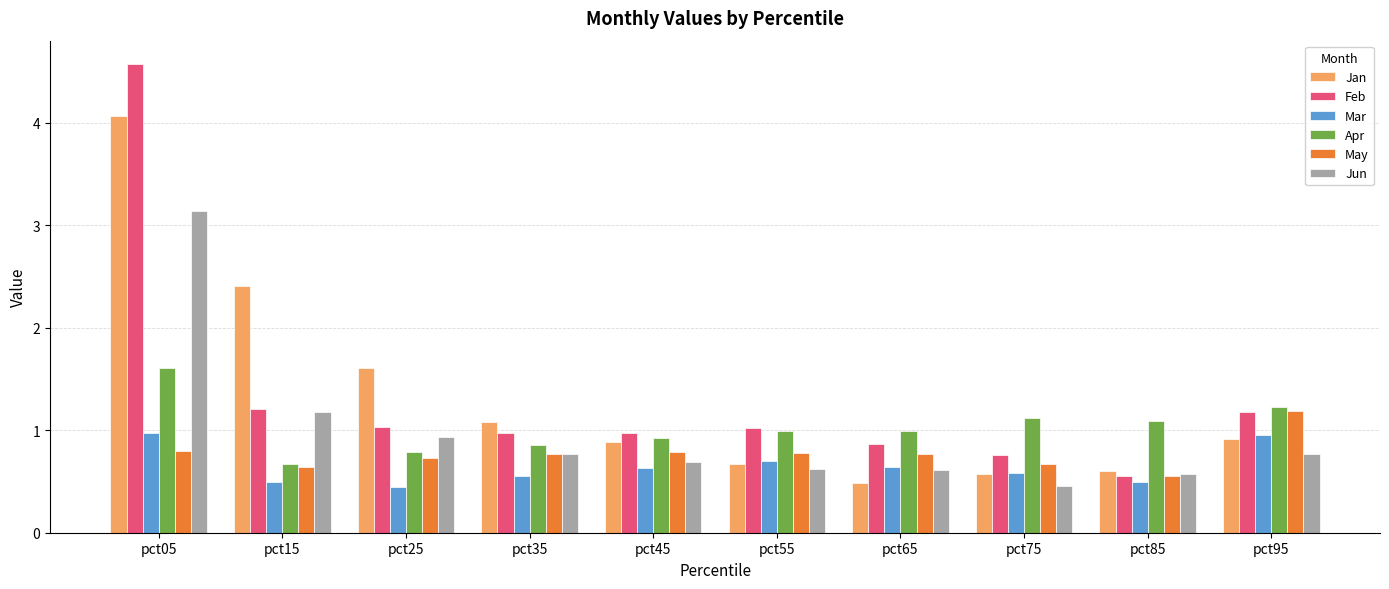

What value does the Jun series have at pct05?

3.1